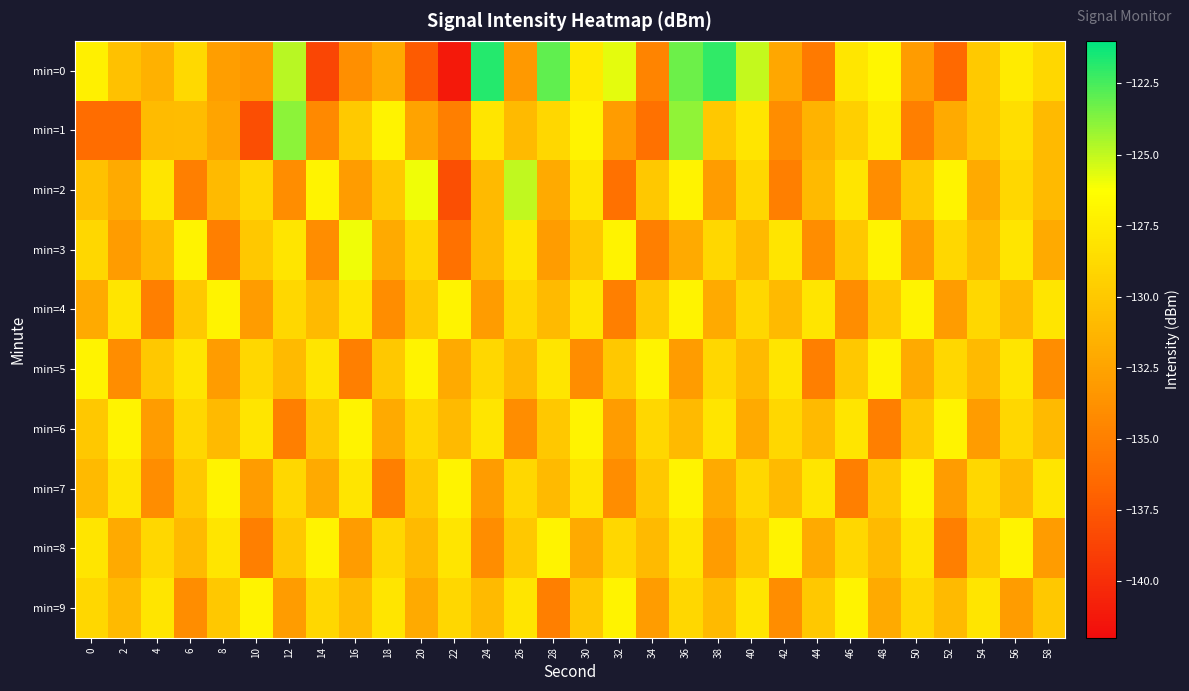

What is the spread (max minus min) of values at 36?

9.7